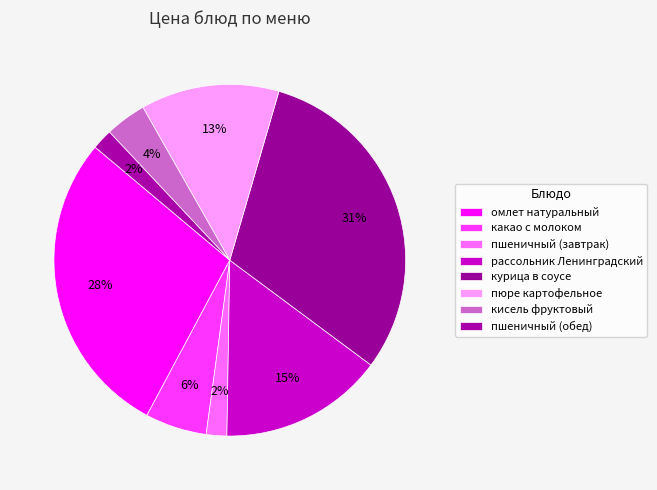

Is there any slice that represents more than half of the pie?

No